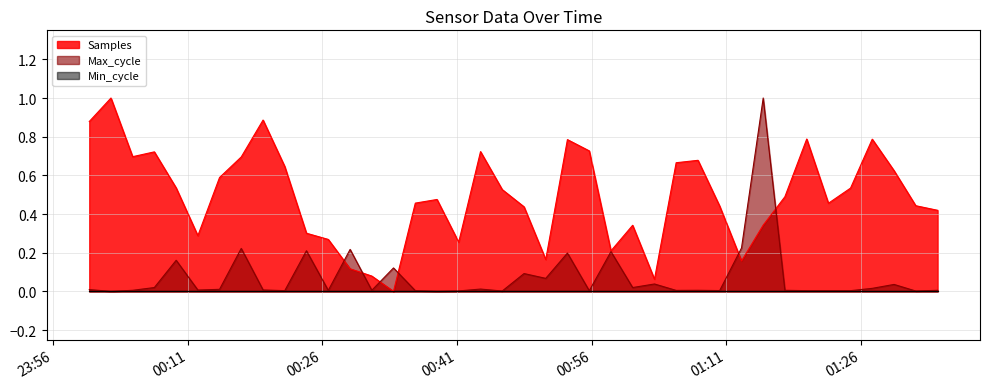

What is the maximum value shown in the chart?

1.0